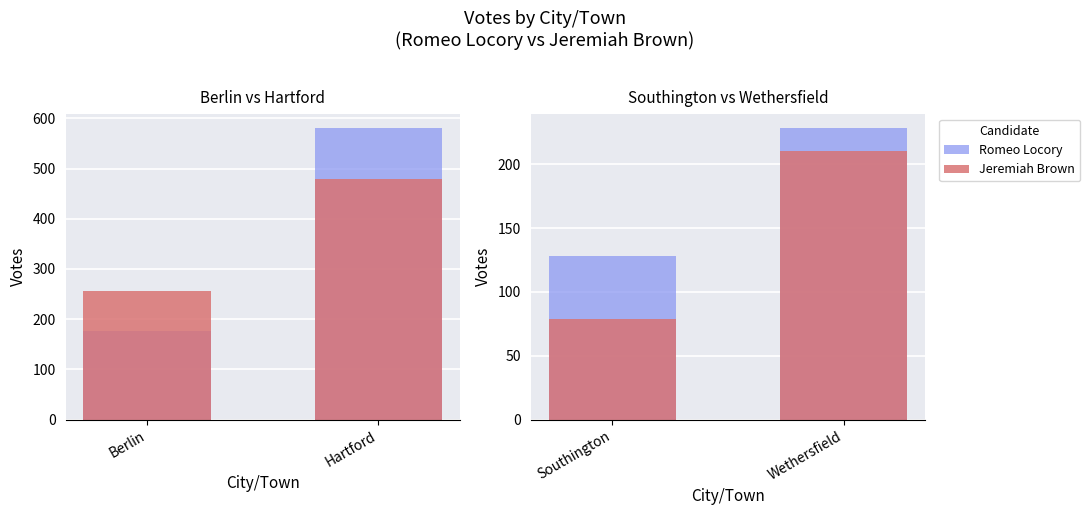

How many series are shown in this chart?

2